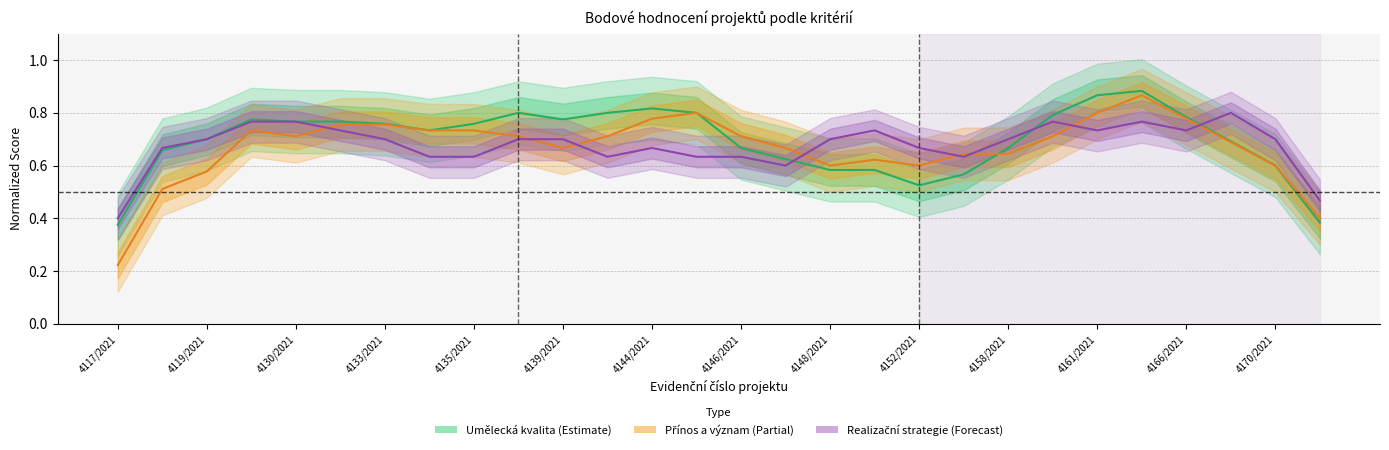

What is the difference between the maximum and second lowest values in the Přínos a význam (Partial) series?

0.5